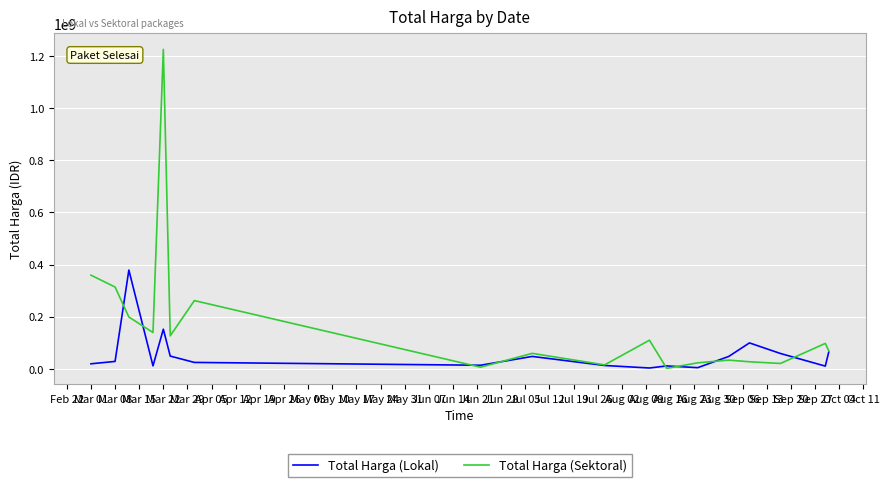

Which series has the widest spread of values?

Total Harga (Sektoral)